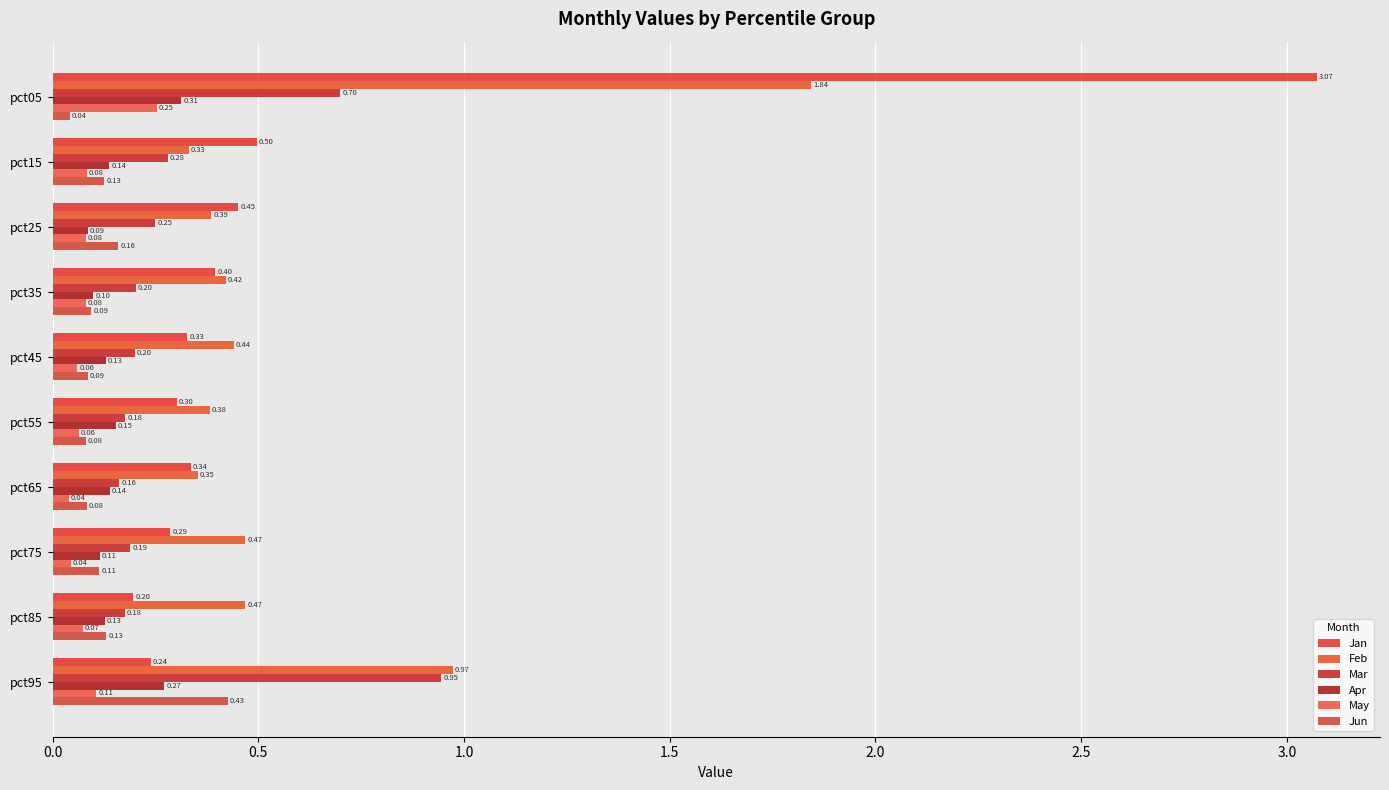

Count the number of categories in the chart.

10